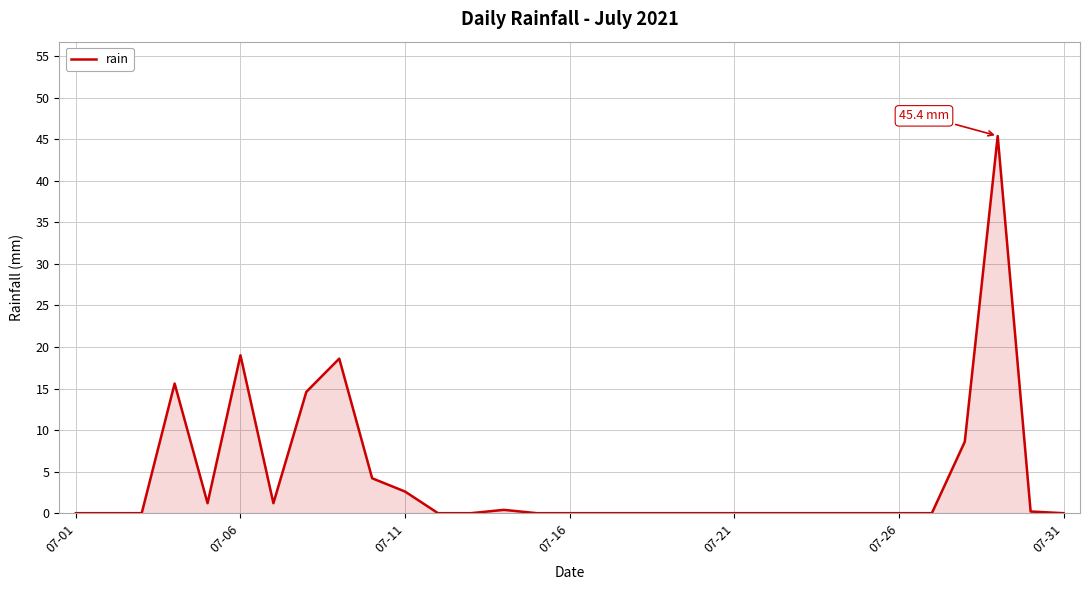

What is the average value?

4.2